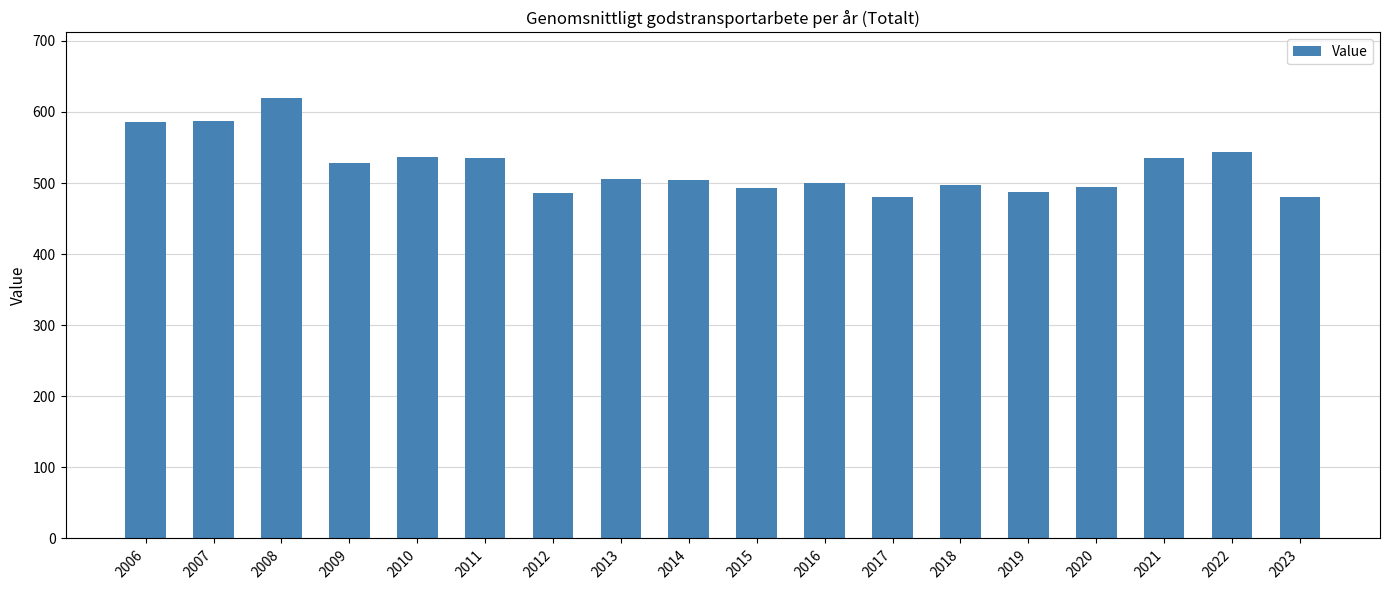

What is the smallest value displayed?

480.1